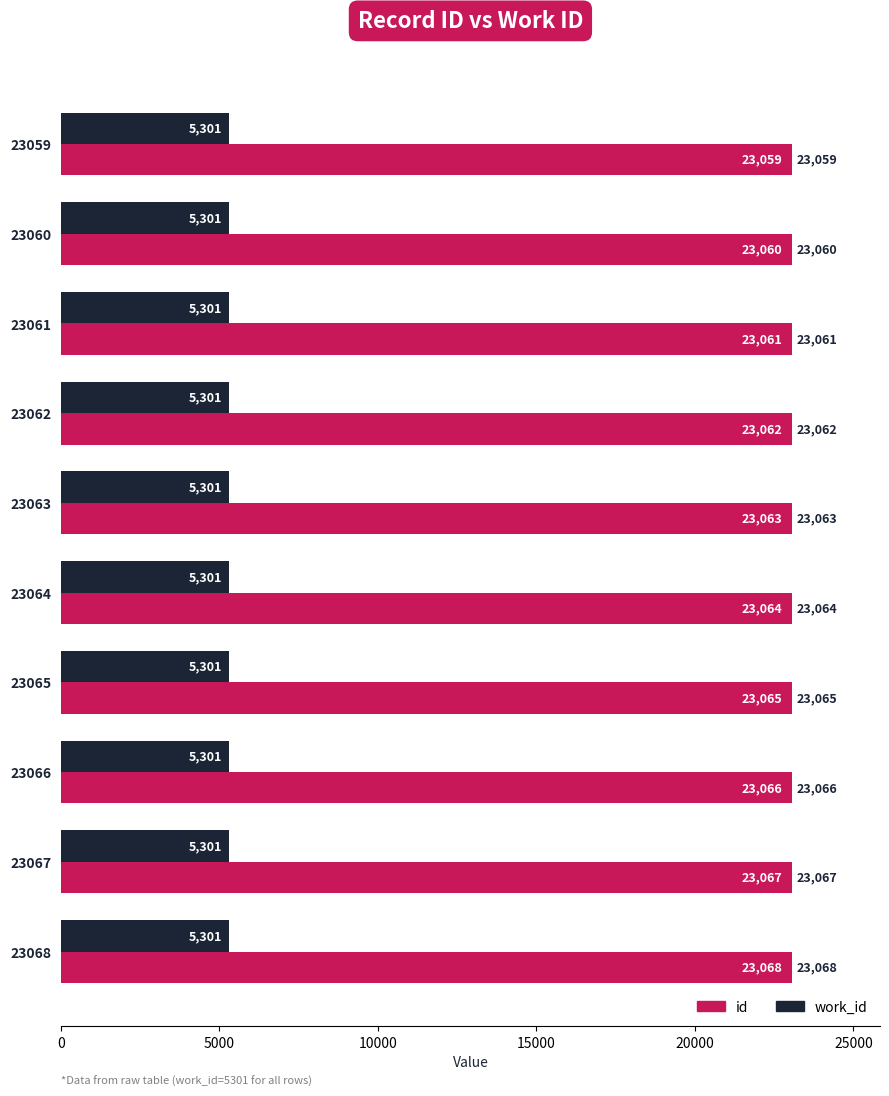

What is the maximum value for id?

23068